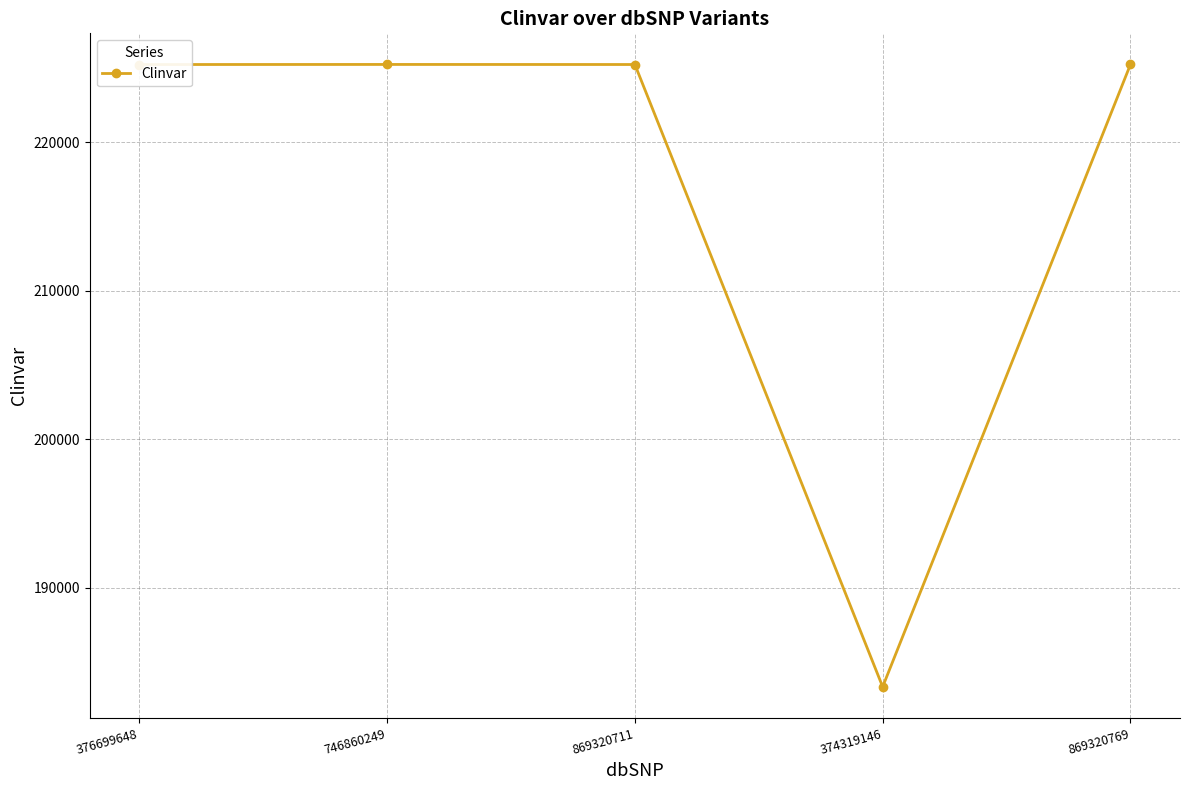

How many points are higher than both their immediate neighbors (excluding endpoints)?

1